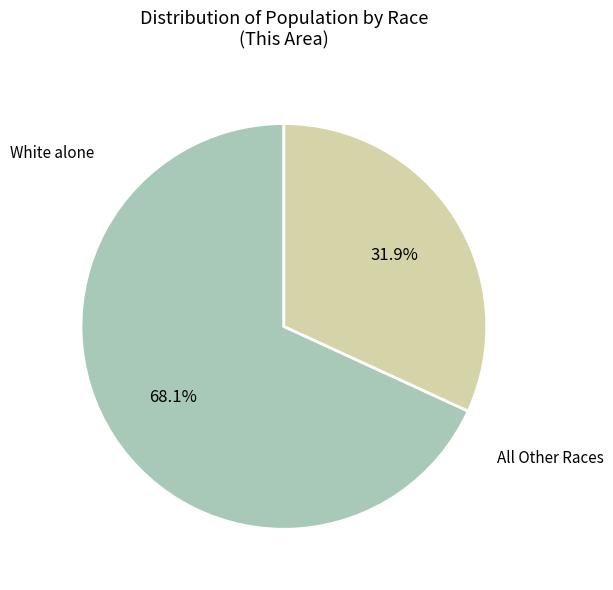

Which slice is the smallest?

All Other Races